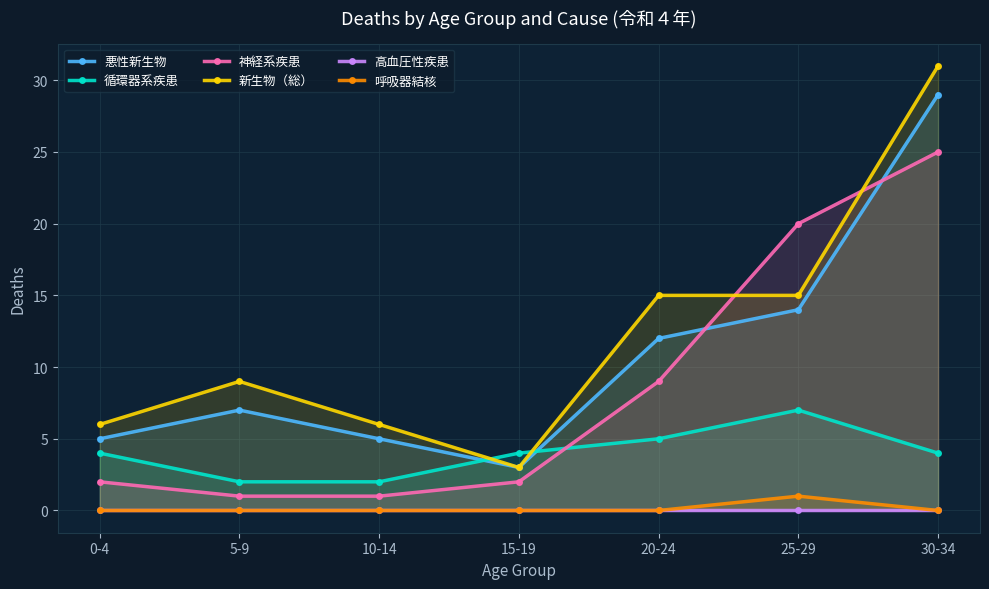

Which series has the largest total across all categories?

新生物（総）